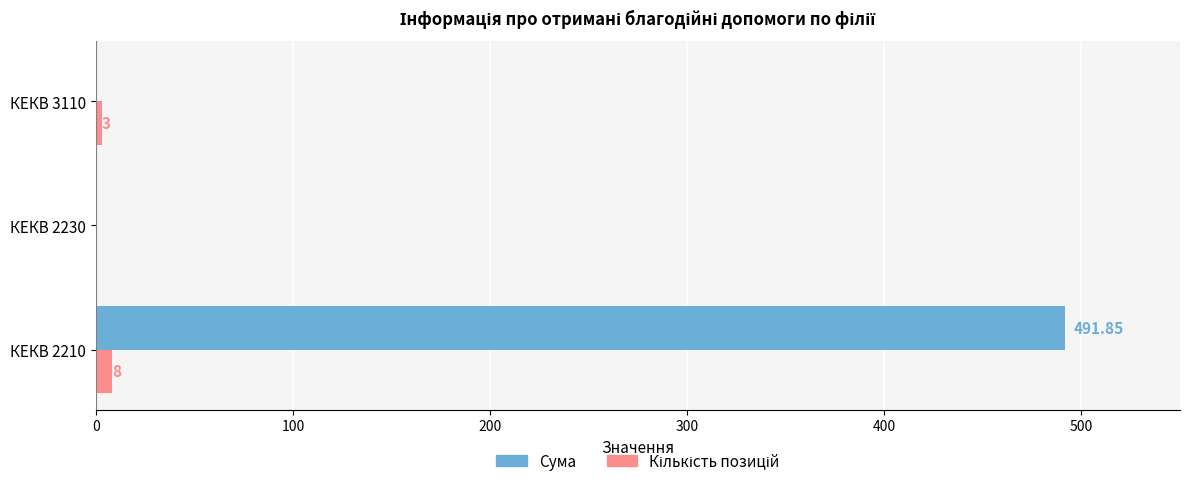

Which series has the largest total across all categories?

Сума